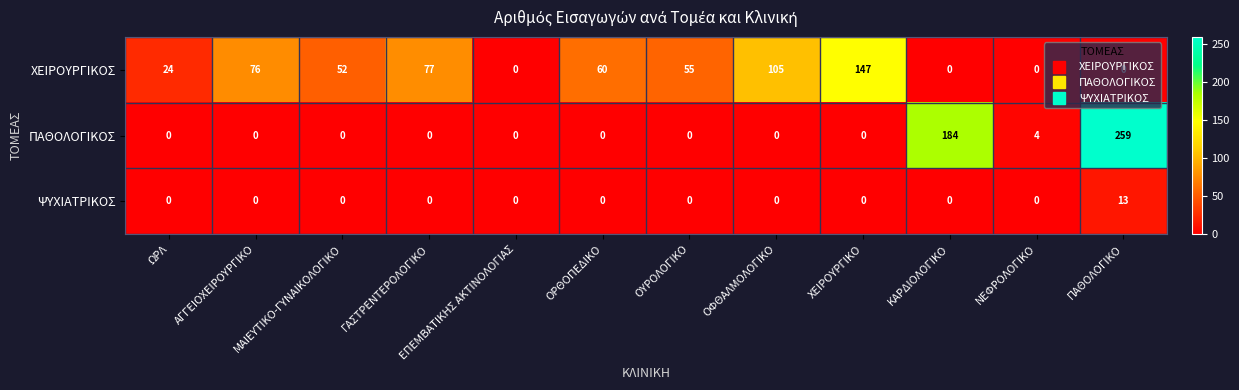

How many data points in ΧΕΙΡΟΥΡΓΙΚΟΣ are less than 55?

6